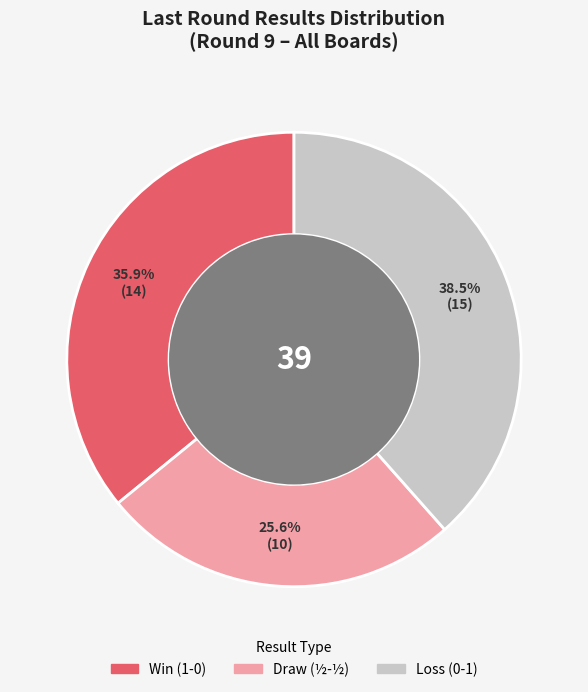

Does any single category account for the majority?

No